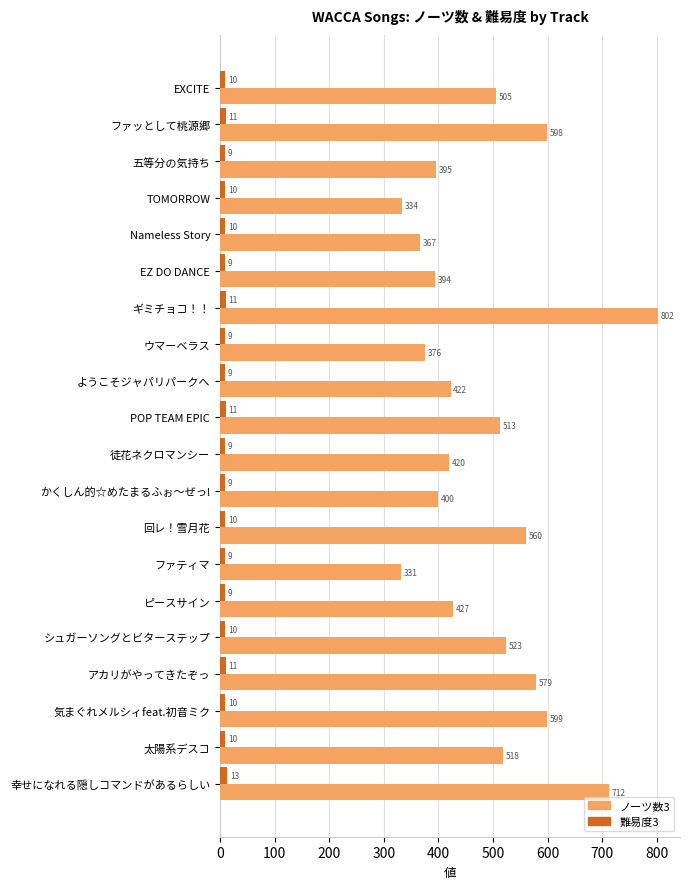

How many distinct data groups are displayed?

2